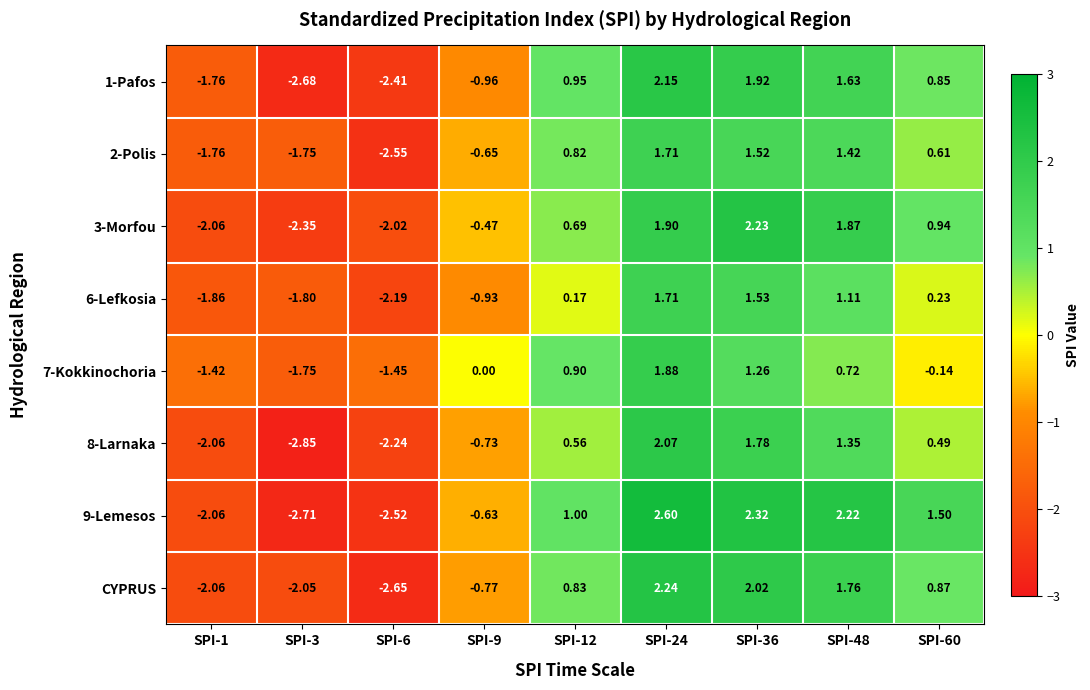

How many values in 9-Lemesos are above zero?

5